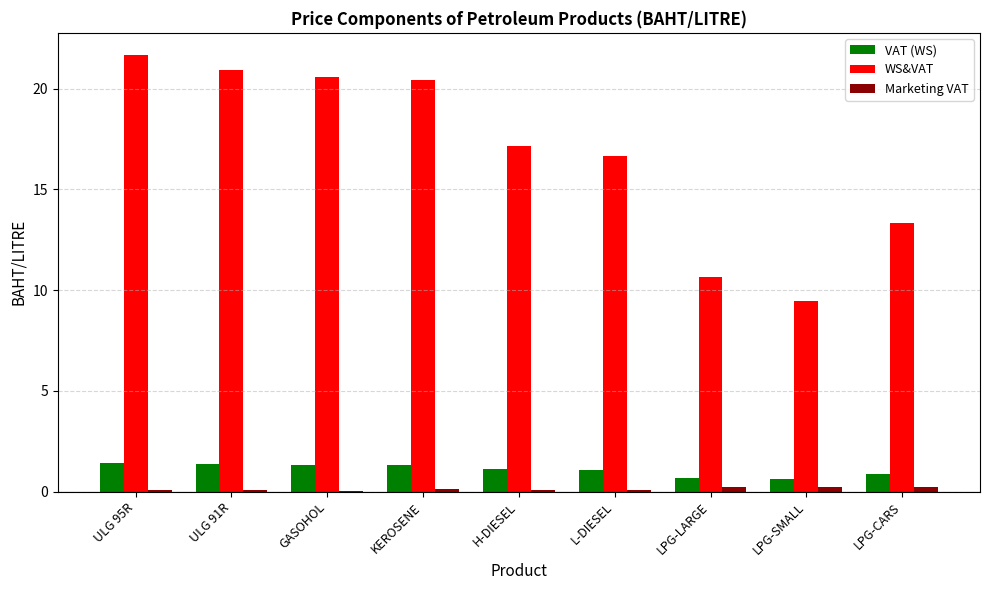

What is the highest value of the WS&VAT series?

21.7